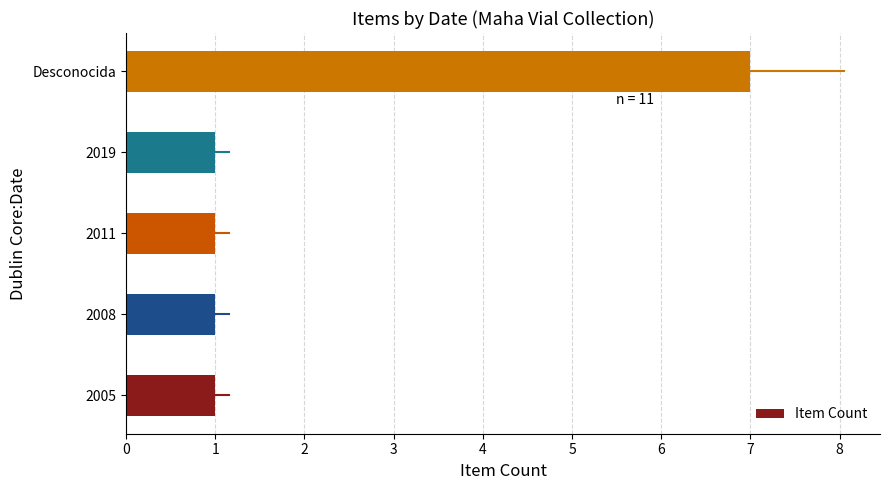

Reading top to bottom, transcribe all the data shown in this chart.

7	1	1	1	1